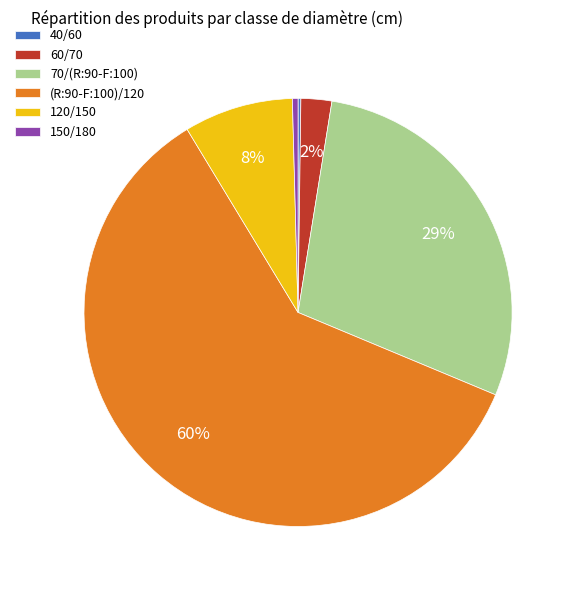

Which slice is the largest?

(R:90-F:100)/120